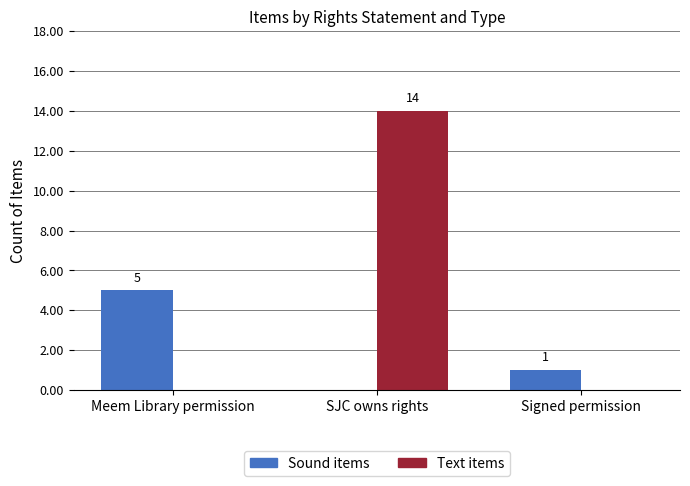

How many data points in Text items are above 0?

1